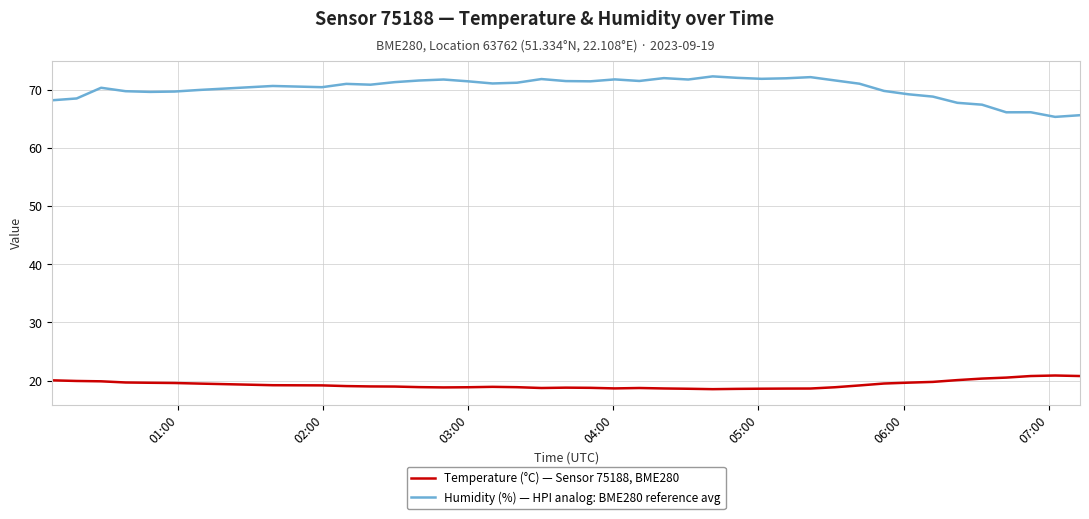

List the series in order of their peak value, lowest first.

Temperature (°C) — Sensor 75188, BME280, Humidity (%) — HPI analog: BME280 reference avg